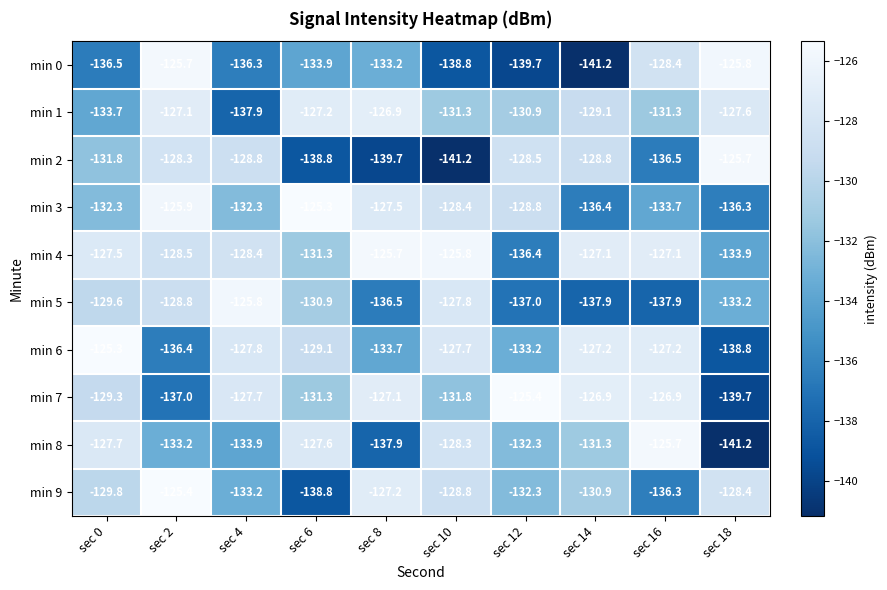

What is the difference between the maximum and second lowest values in the min 4 series?

8.2